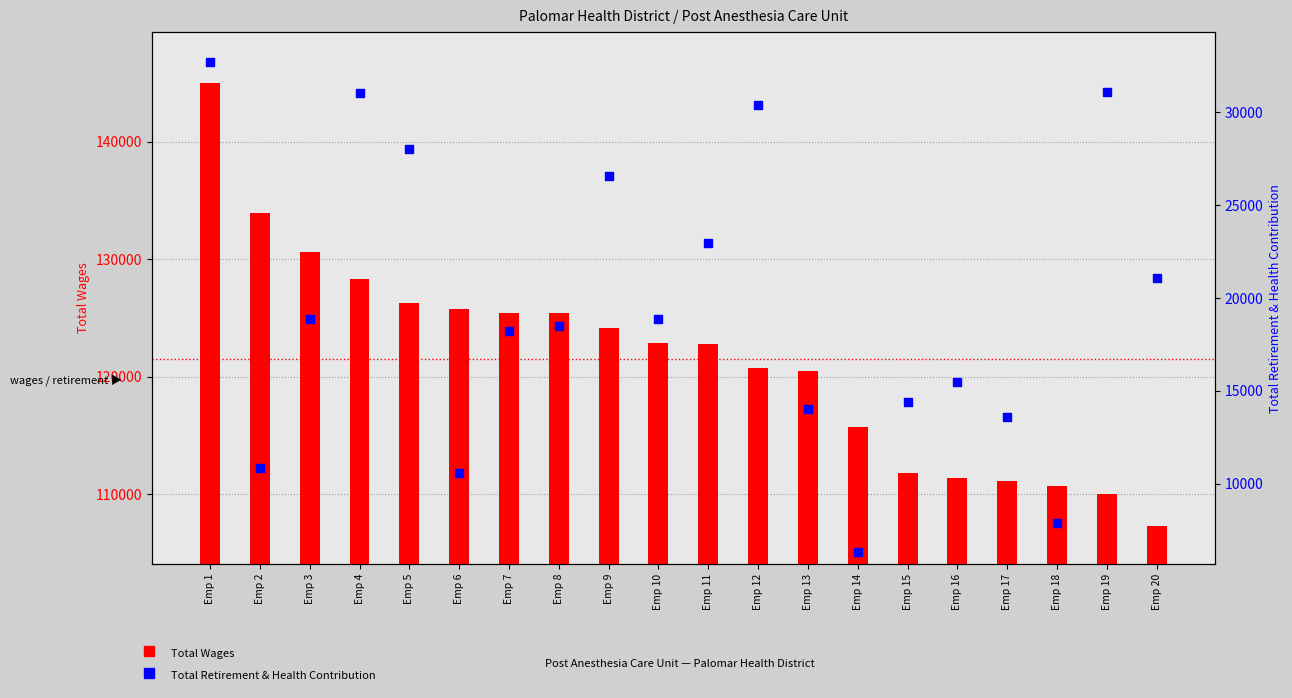

What is the change in value from Emp 1 to Emp 3?

-13807